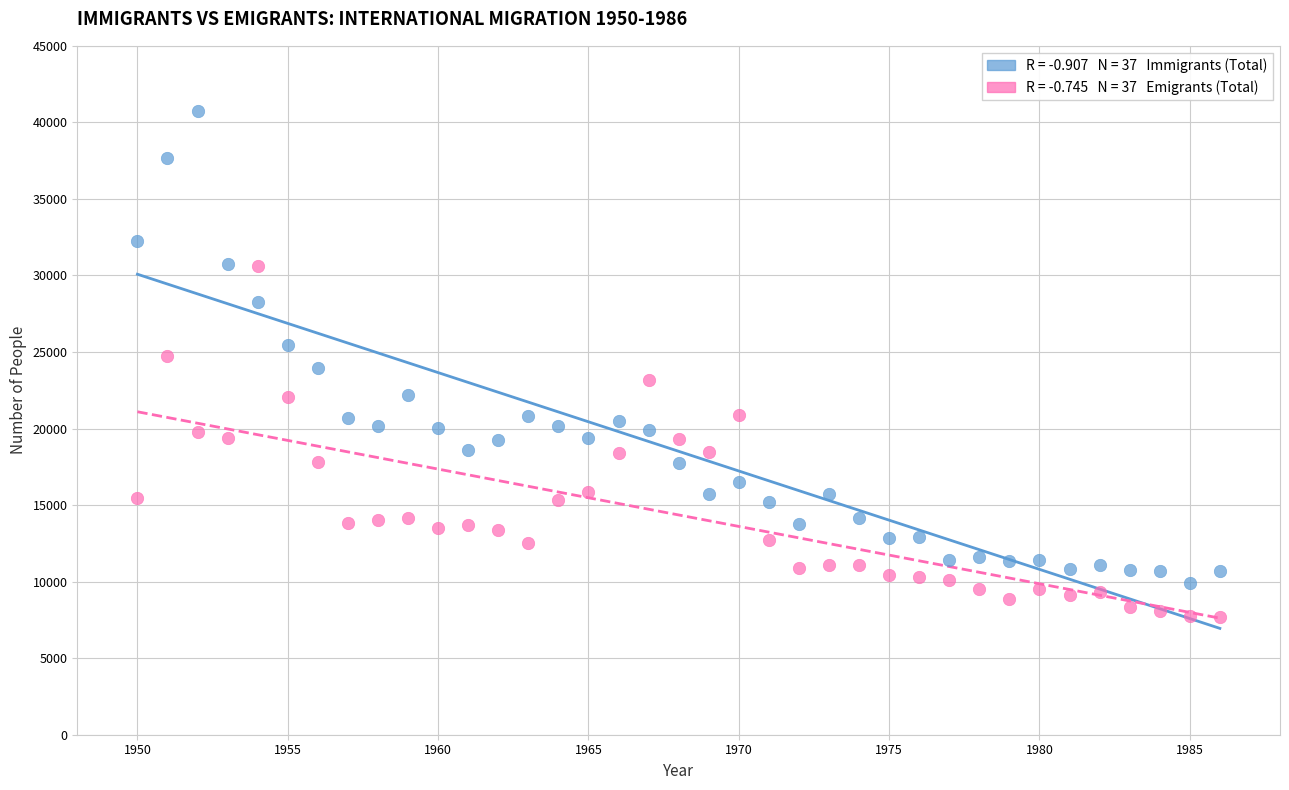

Across all data points, what is the range of Y values (max minus min)?

33074